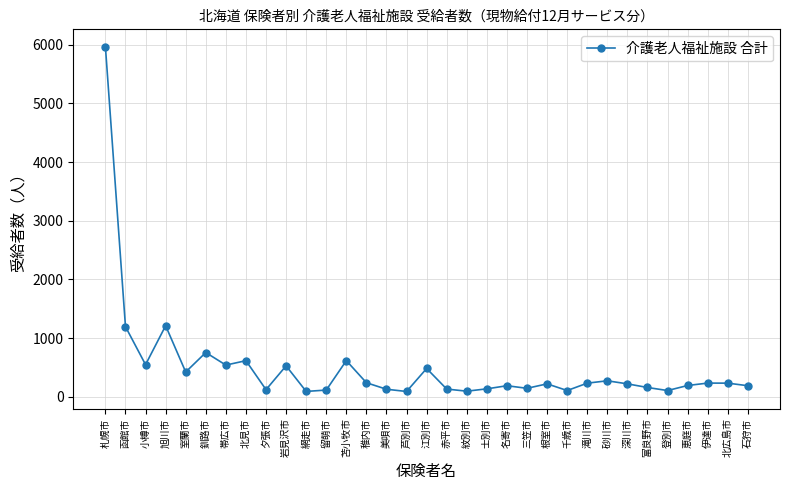

Read the value at 北広島市.

231